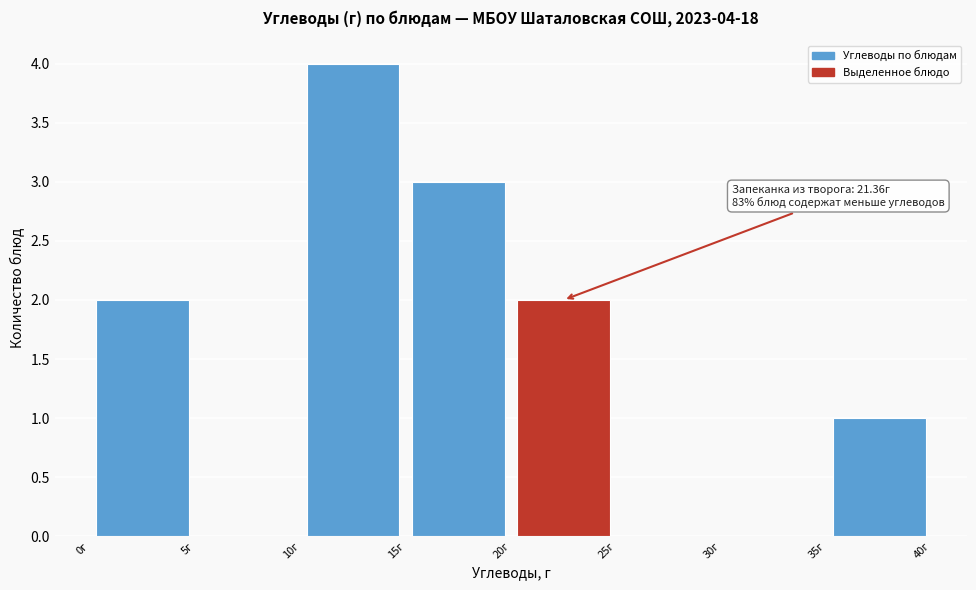

Over which range of the x-axis is the bar tallest?

10 to 15